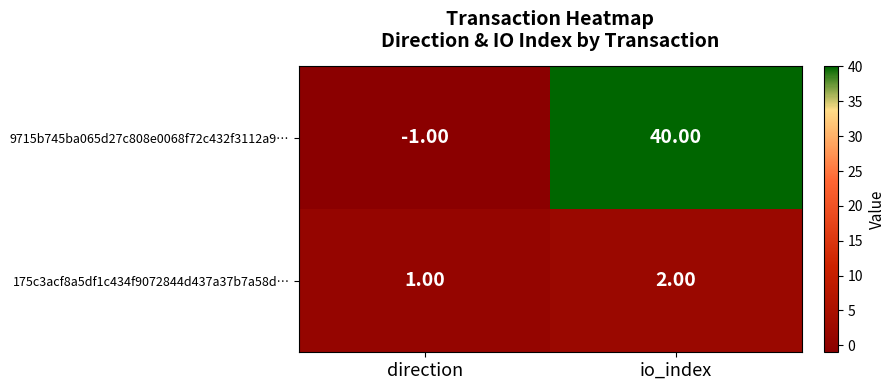

What is the sum of the 175c3acf8a5df1c434f9072844d437a37b7a58d… values at io_index and direction?

3